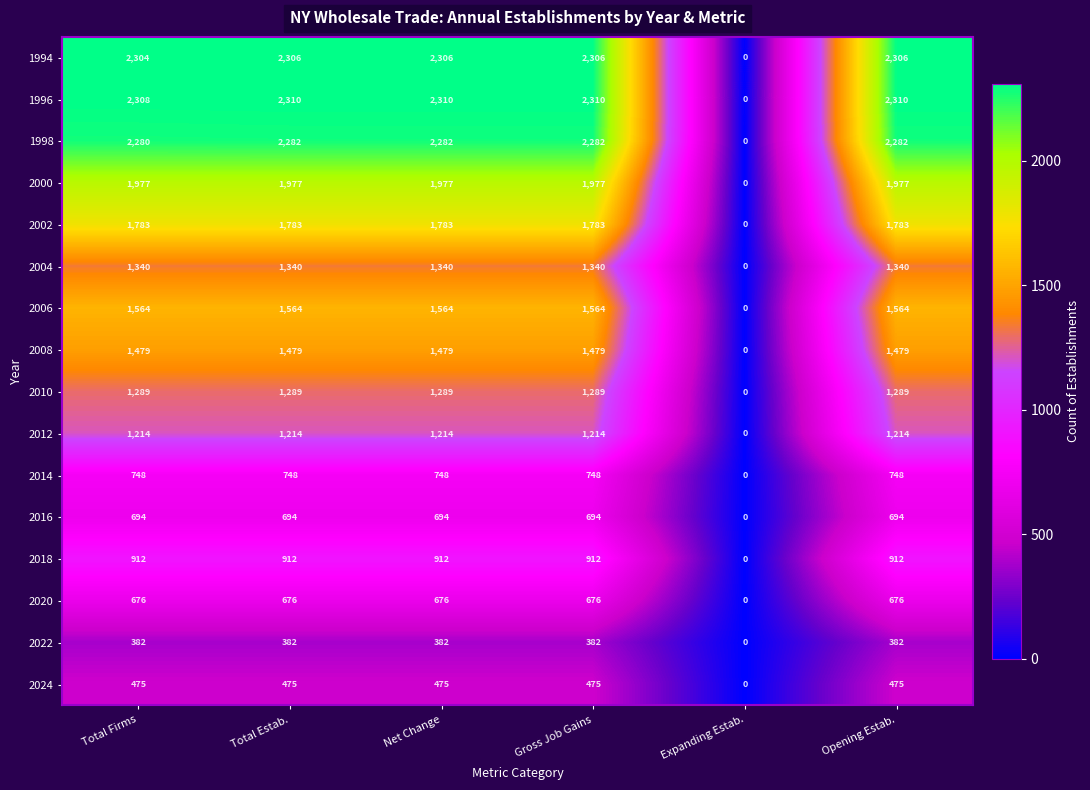

Which category has the lowest value in the 2006 series?

Expanding Estab.